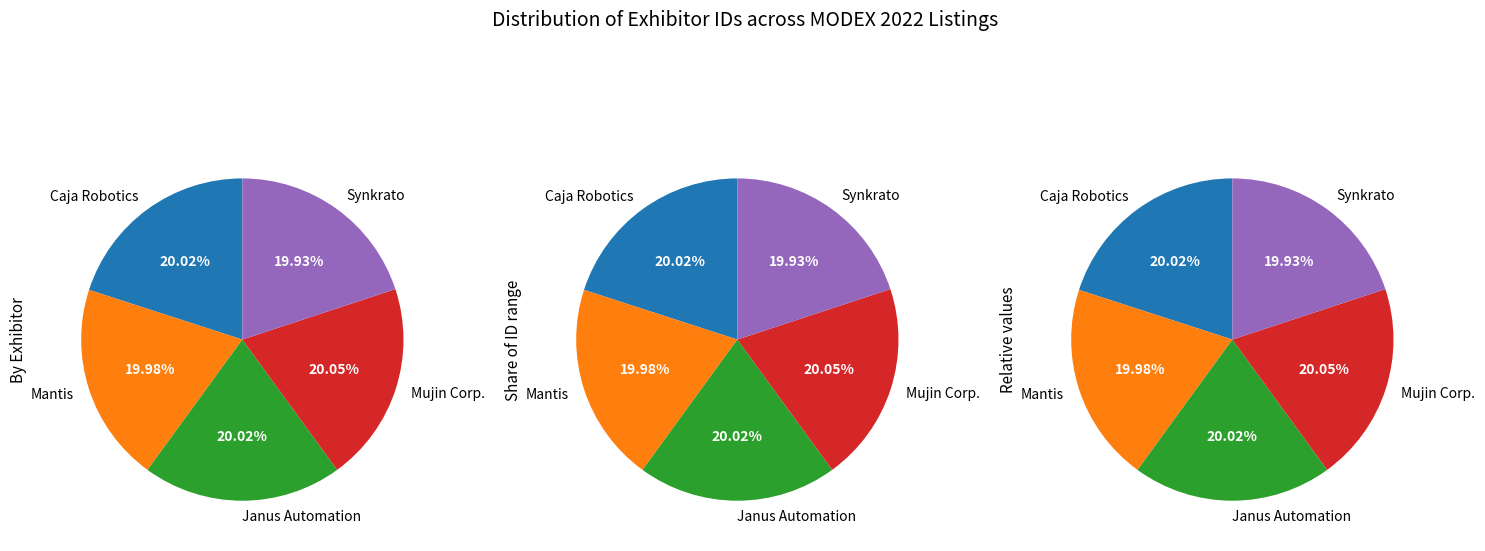

The Synkrato slice represents 20% of the pie. True or false?

True